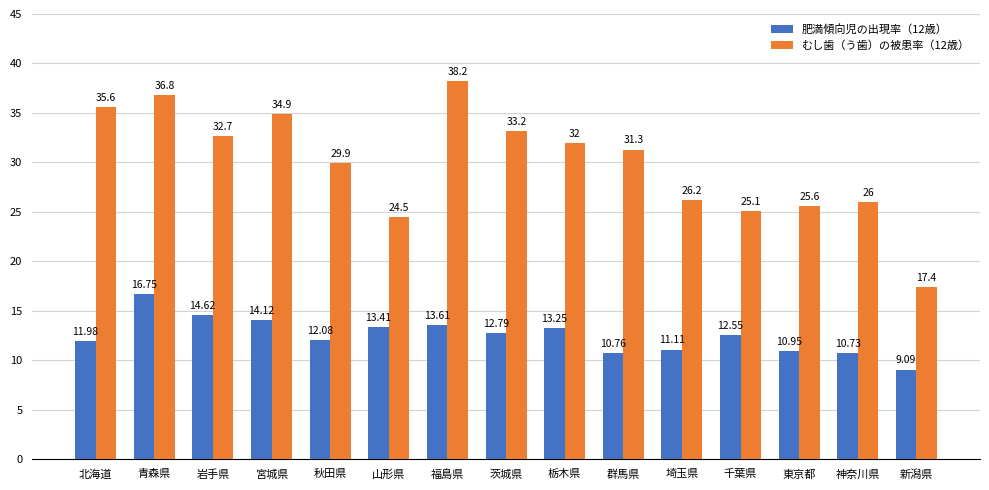

How many bars are there in each group?

2